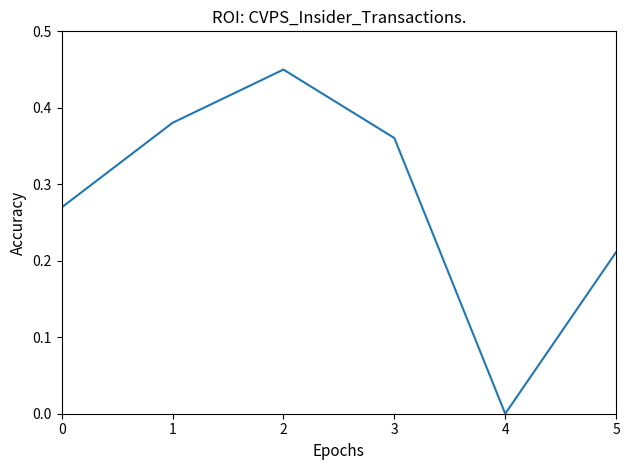

What is the sum of all values?

1.7